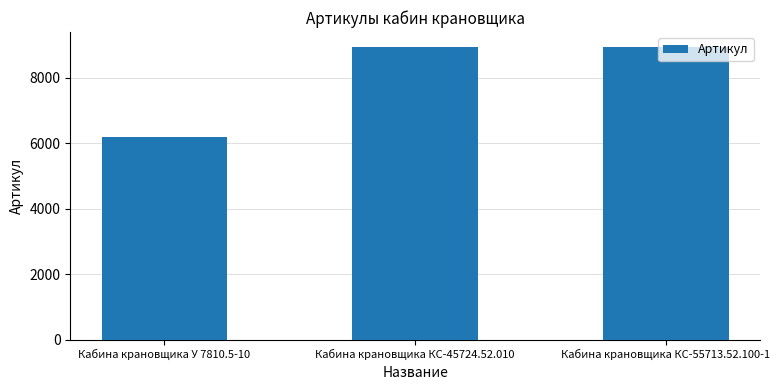

What is the ratio of the value at Кабина крановщика КС-55713.52.100-1 to the value at Кабина крановщика У 7810.5-10?

1.4